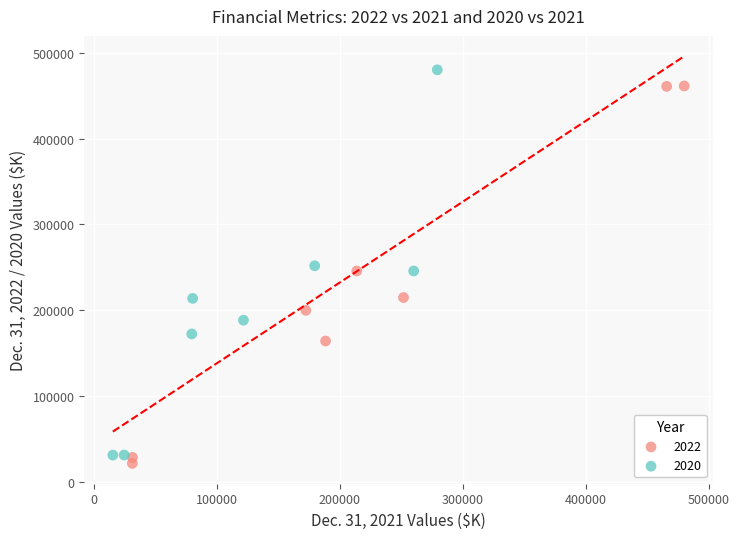

Which series reaches the maximum Y coordinate?

2020